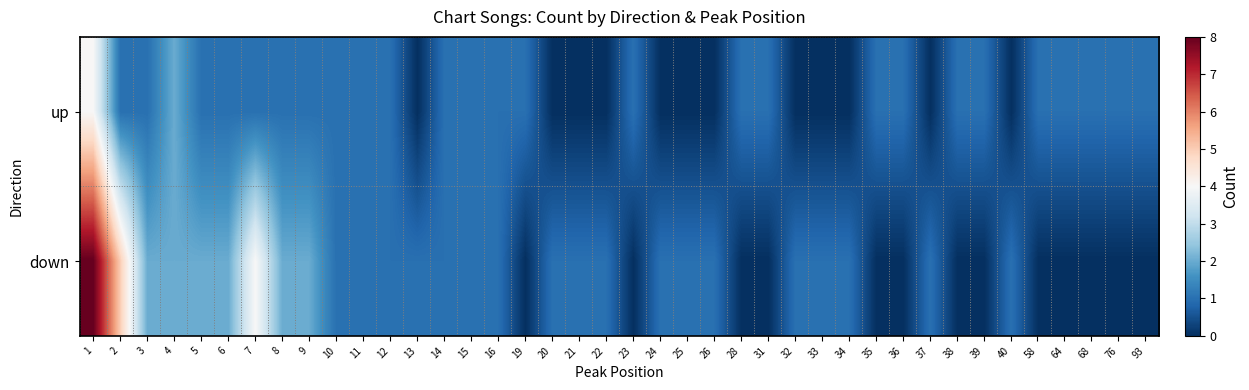

Which has a higher value, 16 or 8?

16